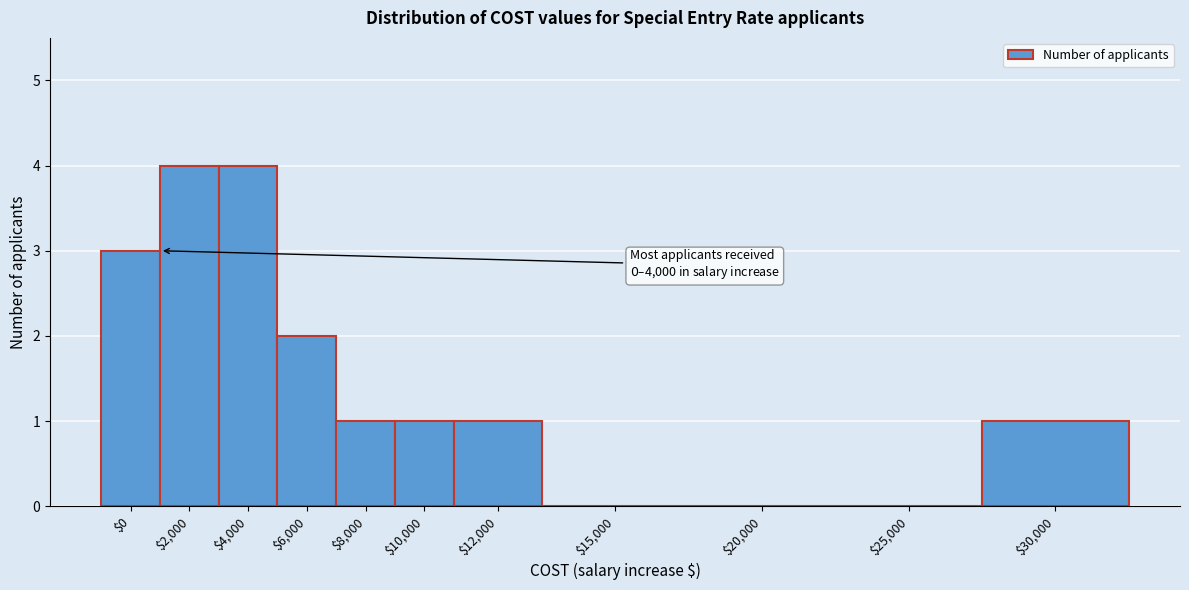

What is the sum of all values?

17